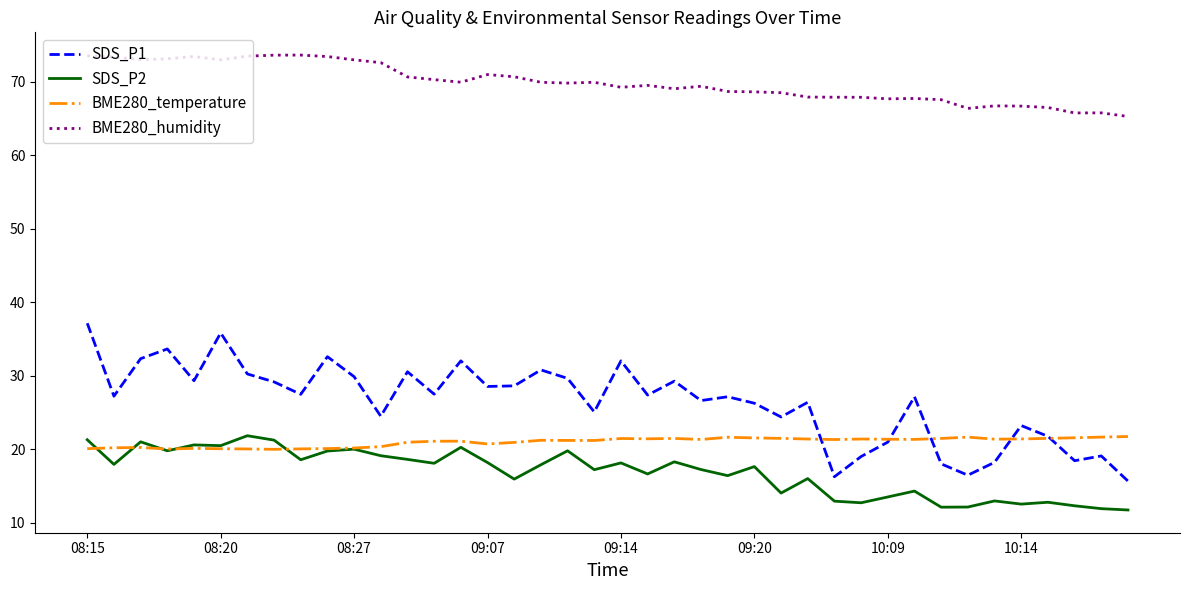

What is the sum of all BME280_temperature values?

839.7